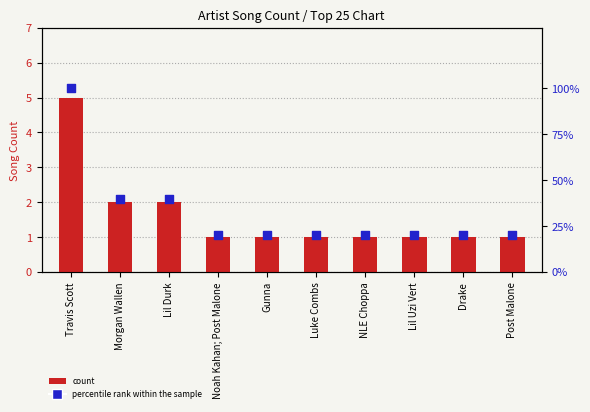

Which series has the largest Y range (max minus min)?

percentile rank within the sample